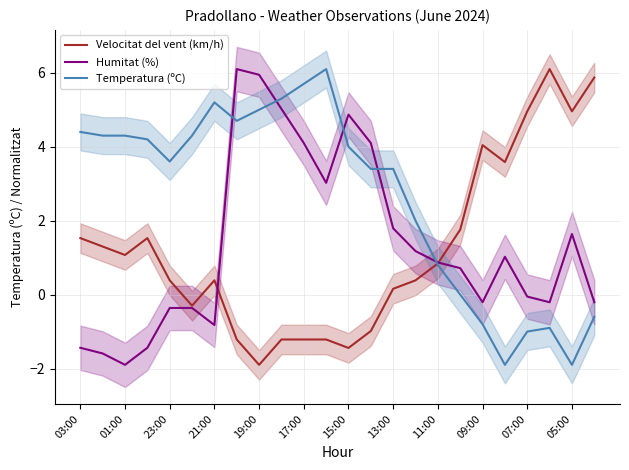

What is the lowest value of the Temperatura (ºC) series?

-1.9